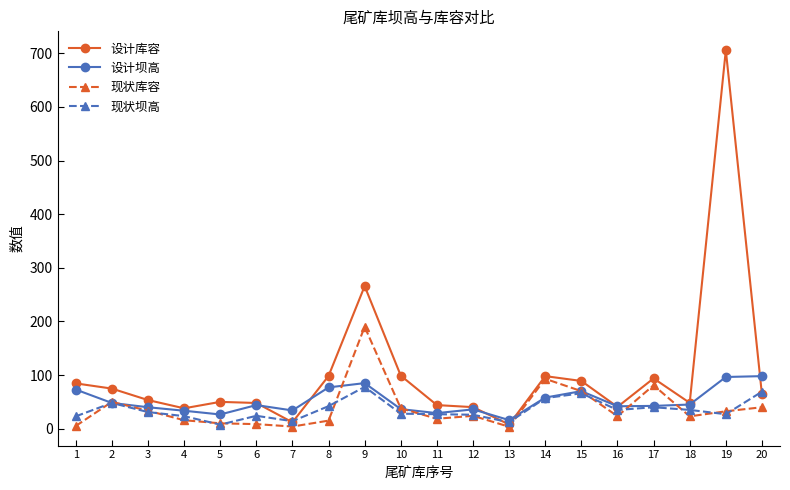

True or false: 现状坝高 has more than 1 interior local peaks.

True